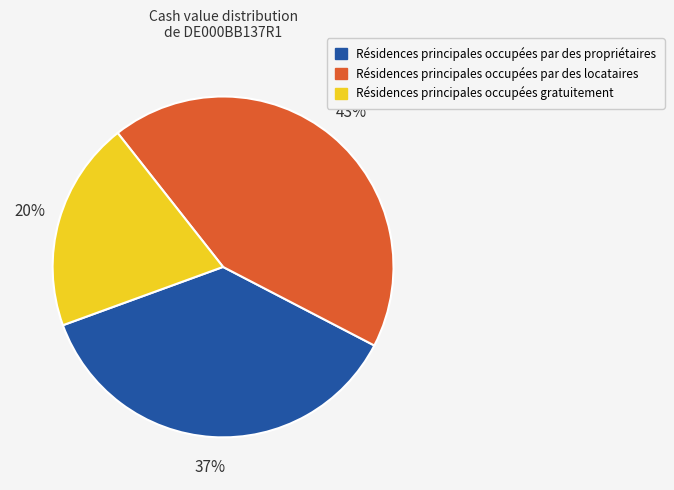

Is there a majority slice in this chart?

No